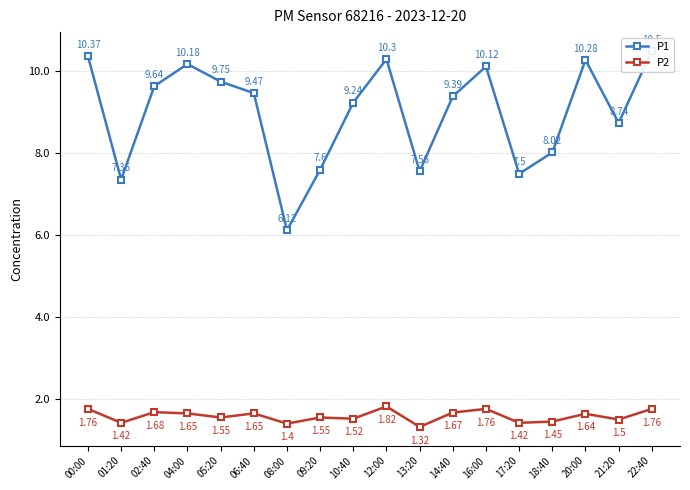

At which category is the sum across all series the highest?

22:40